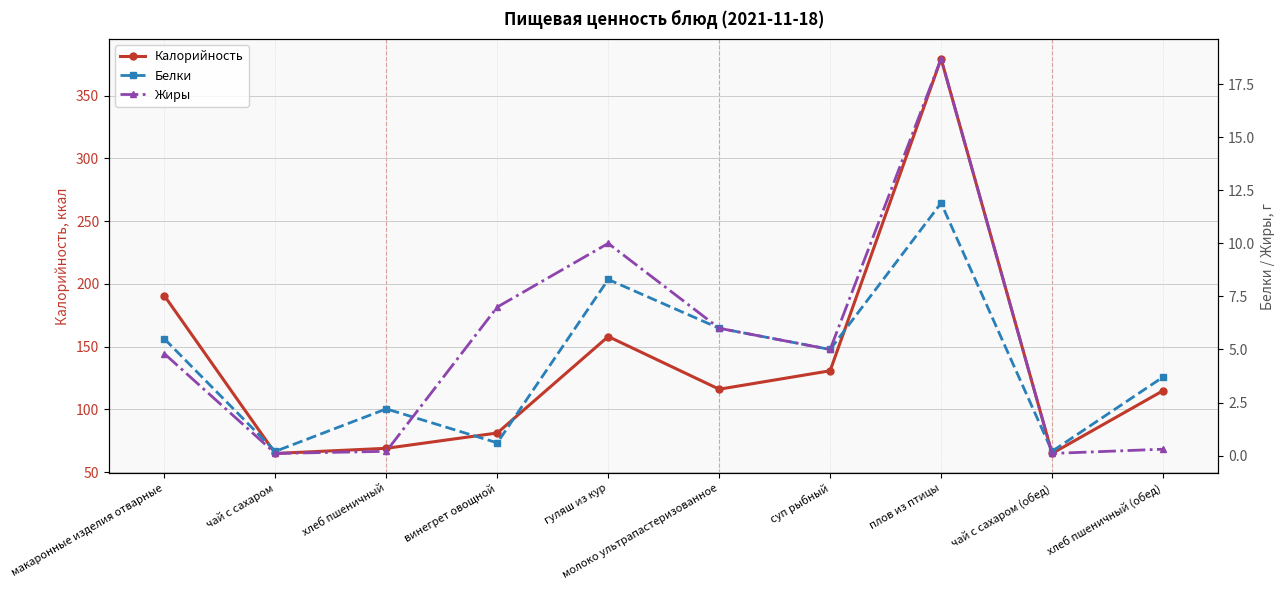

At which category does the chart reach its minimum across all series?

чай с сахаром